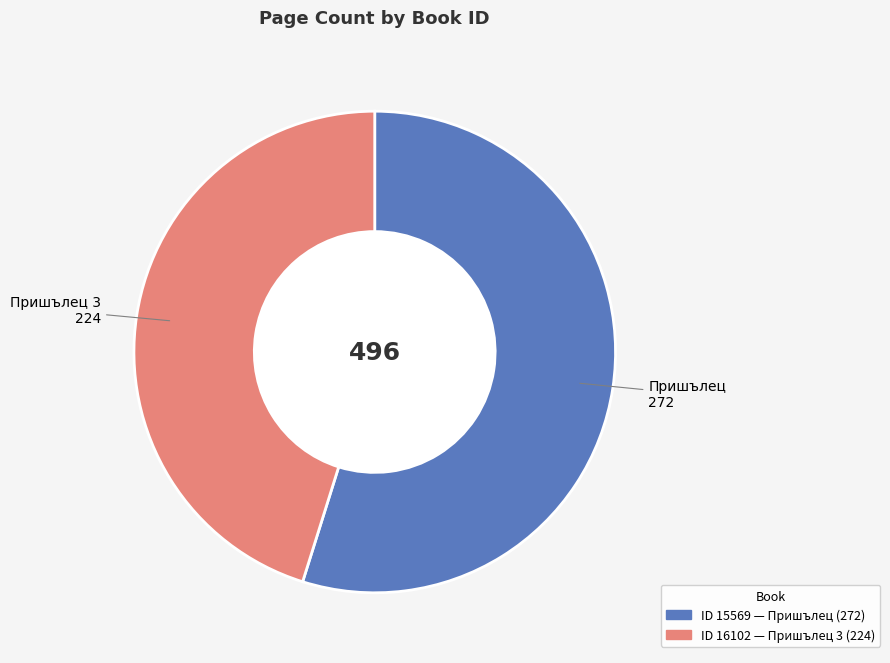

Does any single category account for the majority?

Yes